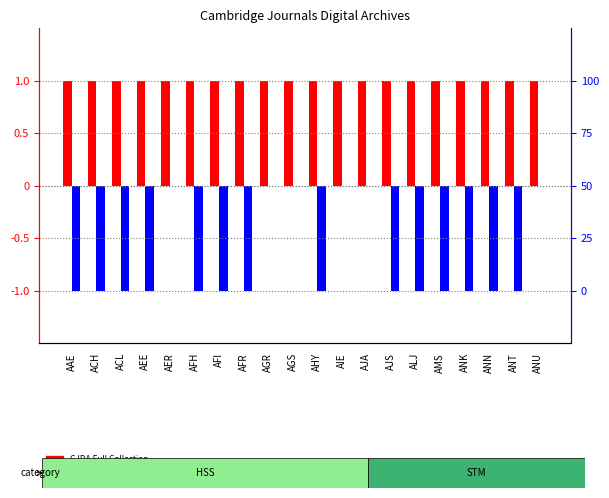

What is the label of the 10th bar from the left?

AGS